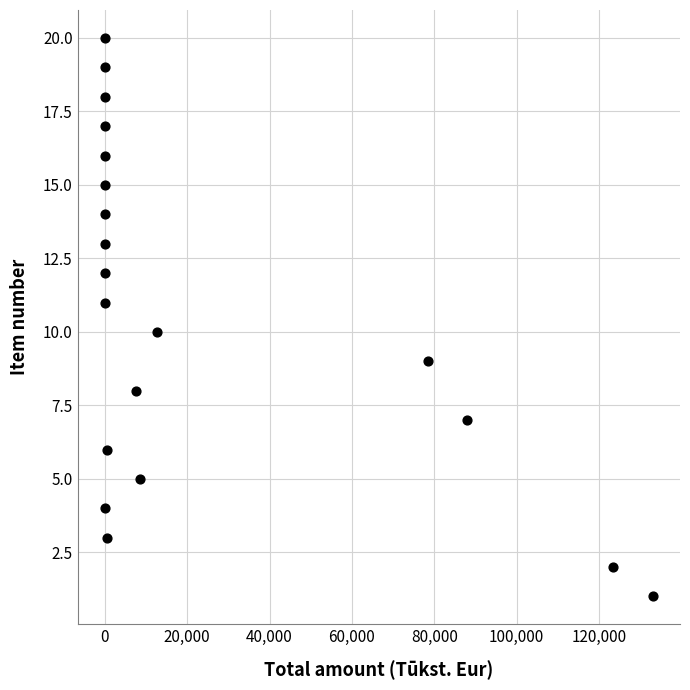

What is the range of Y values (max minus min)?

19